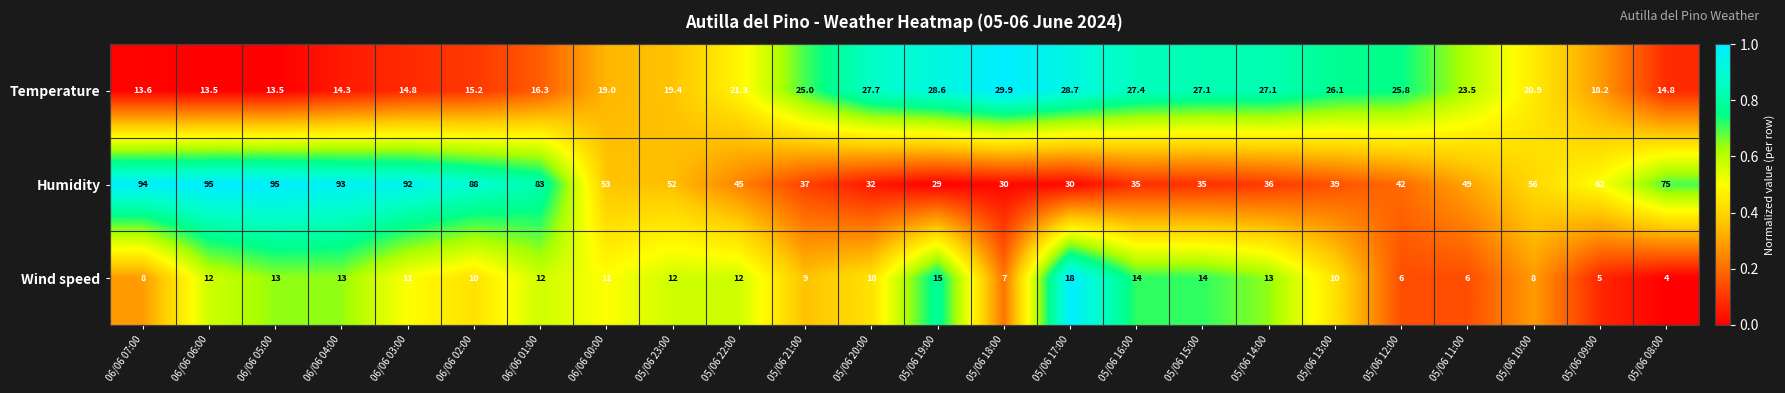

At 05/06 10:00, list the series in order from smallest to largest.

Wind speed, Temperature, Humidity